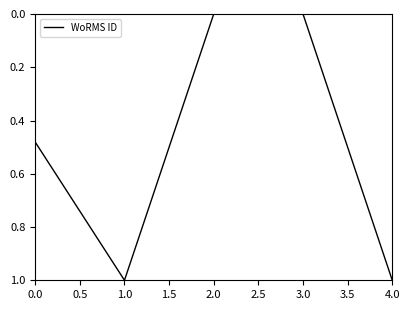

What position from the right is 3.0?

2